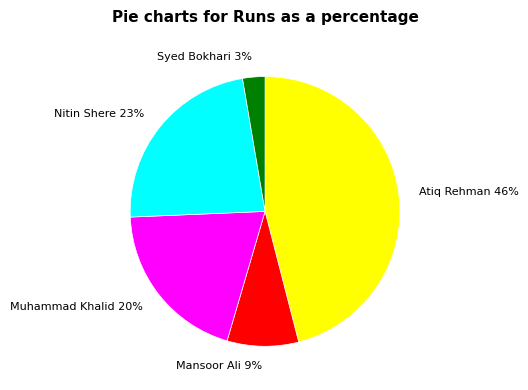

Does any single category account for the majority?

No